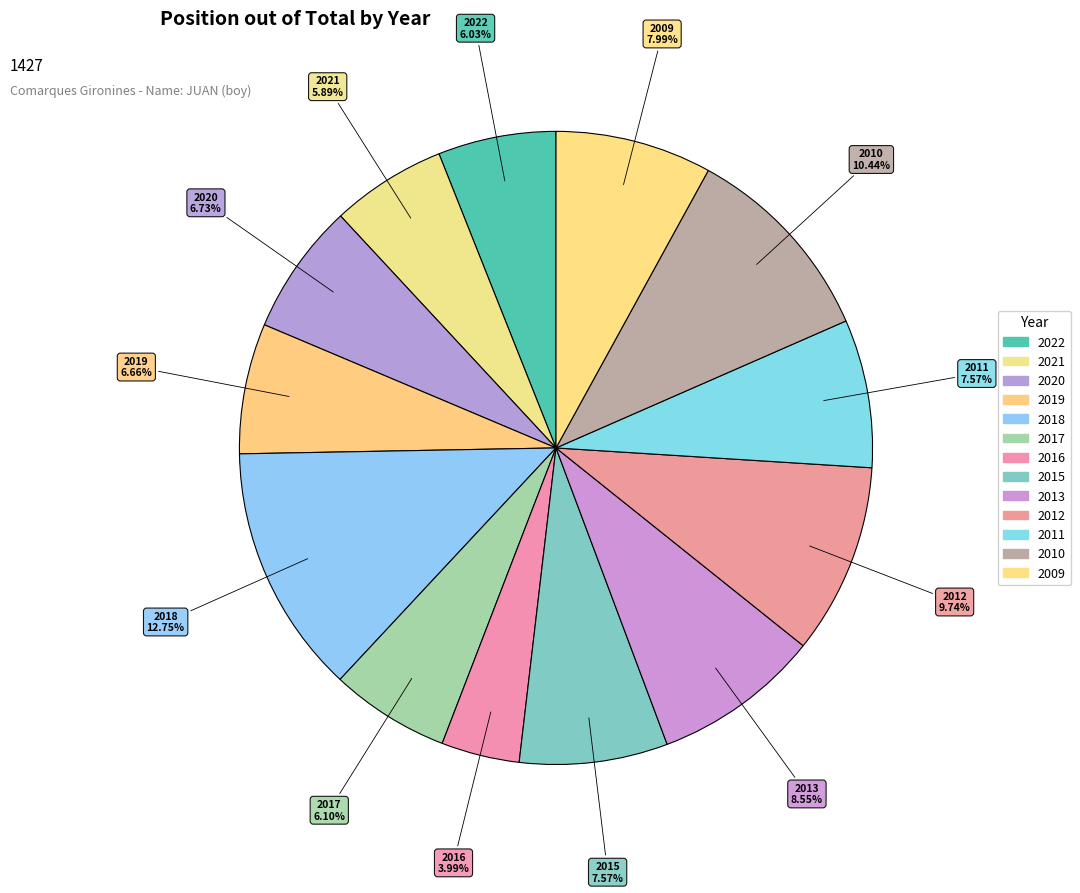

To the nearest percent, what is the difference between the largest and smallest slice percentages?

9%